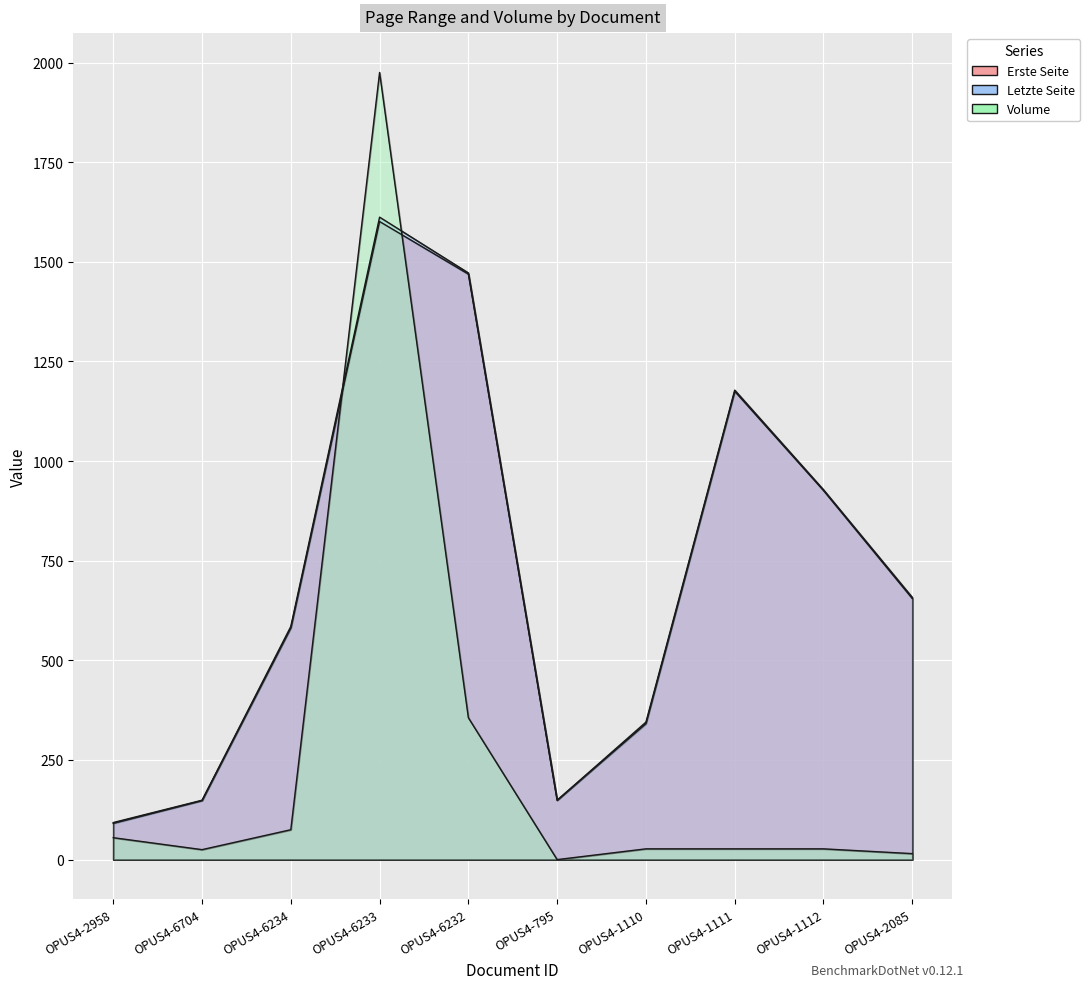

At which label does Erste Seite first exceed 655?

OPUS4-6233